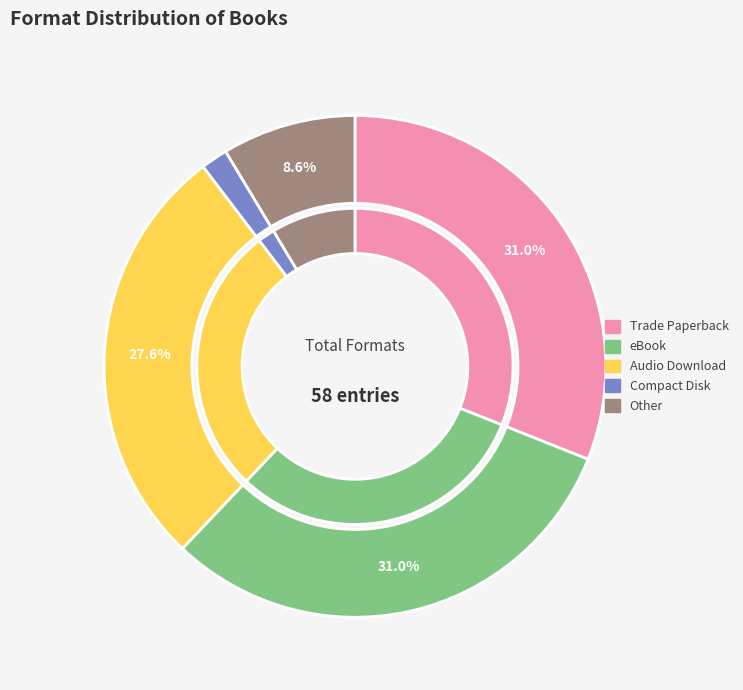

To the nearest percent, what portion does Compact Disk represent?

2%